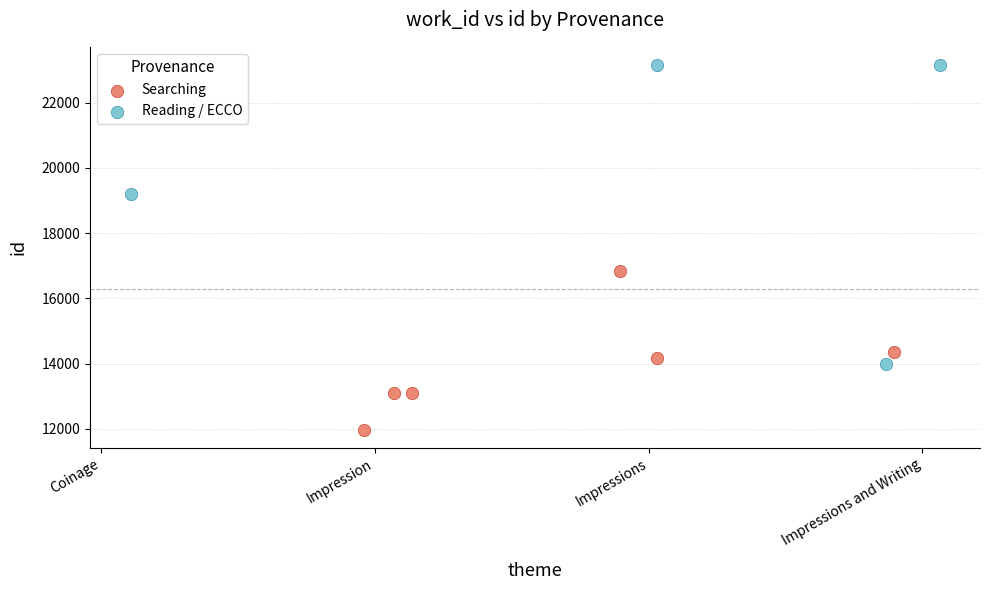

Which series contains the lowest Y value?

Searching